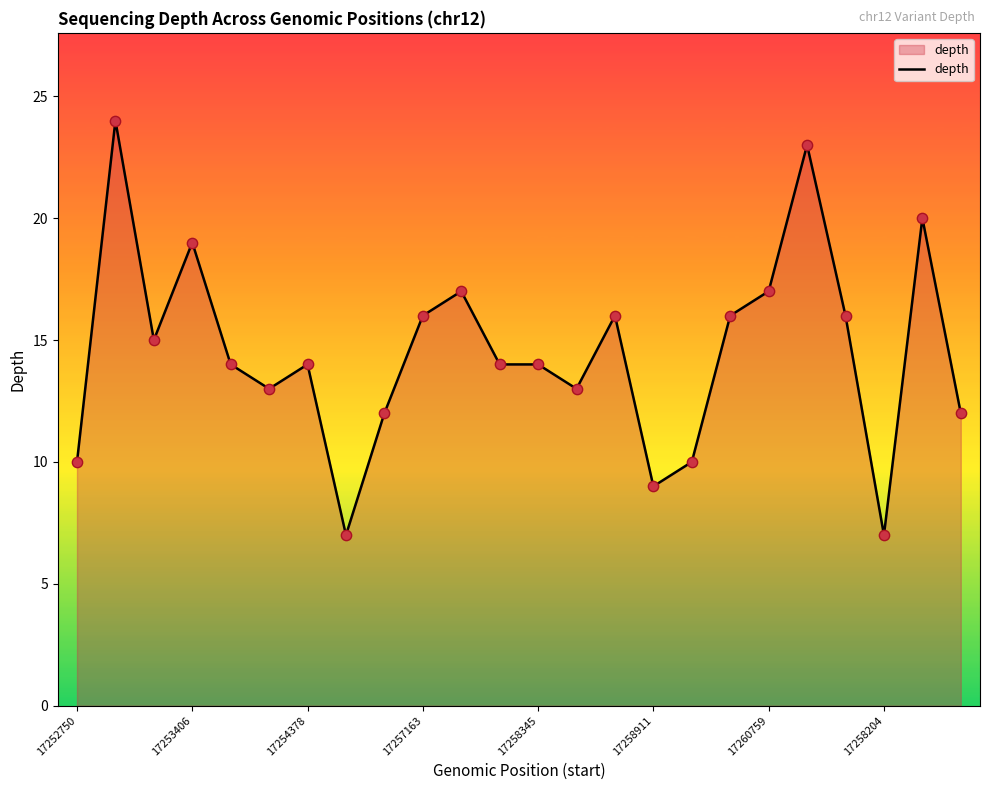

What is the greatest value displayed?

24